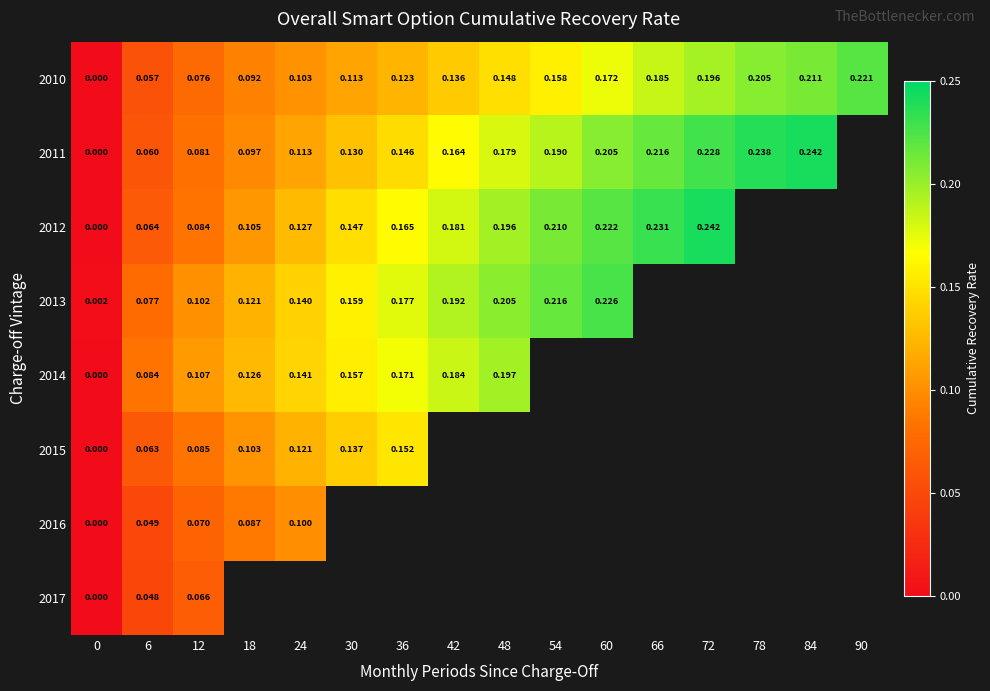

Rank the series by their maximum value, from highest to lowest.

2011, 2012, 2013, 2010, 2014, 2015, 2016, 2017